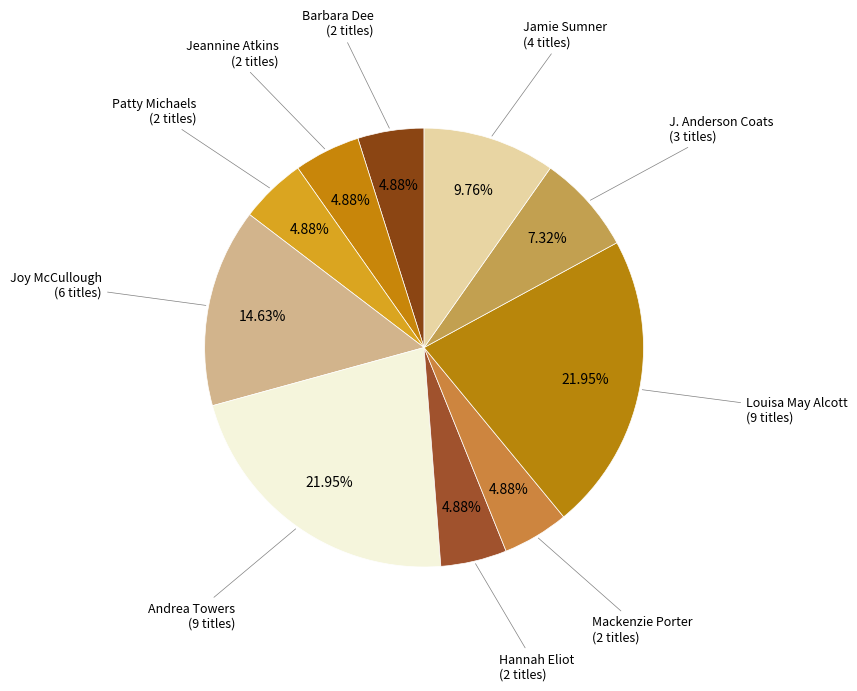

Count the number of slices in the pie.

10